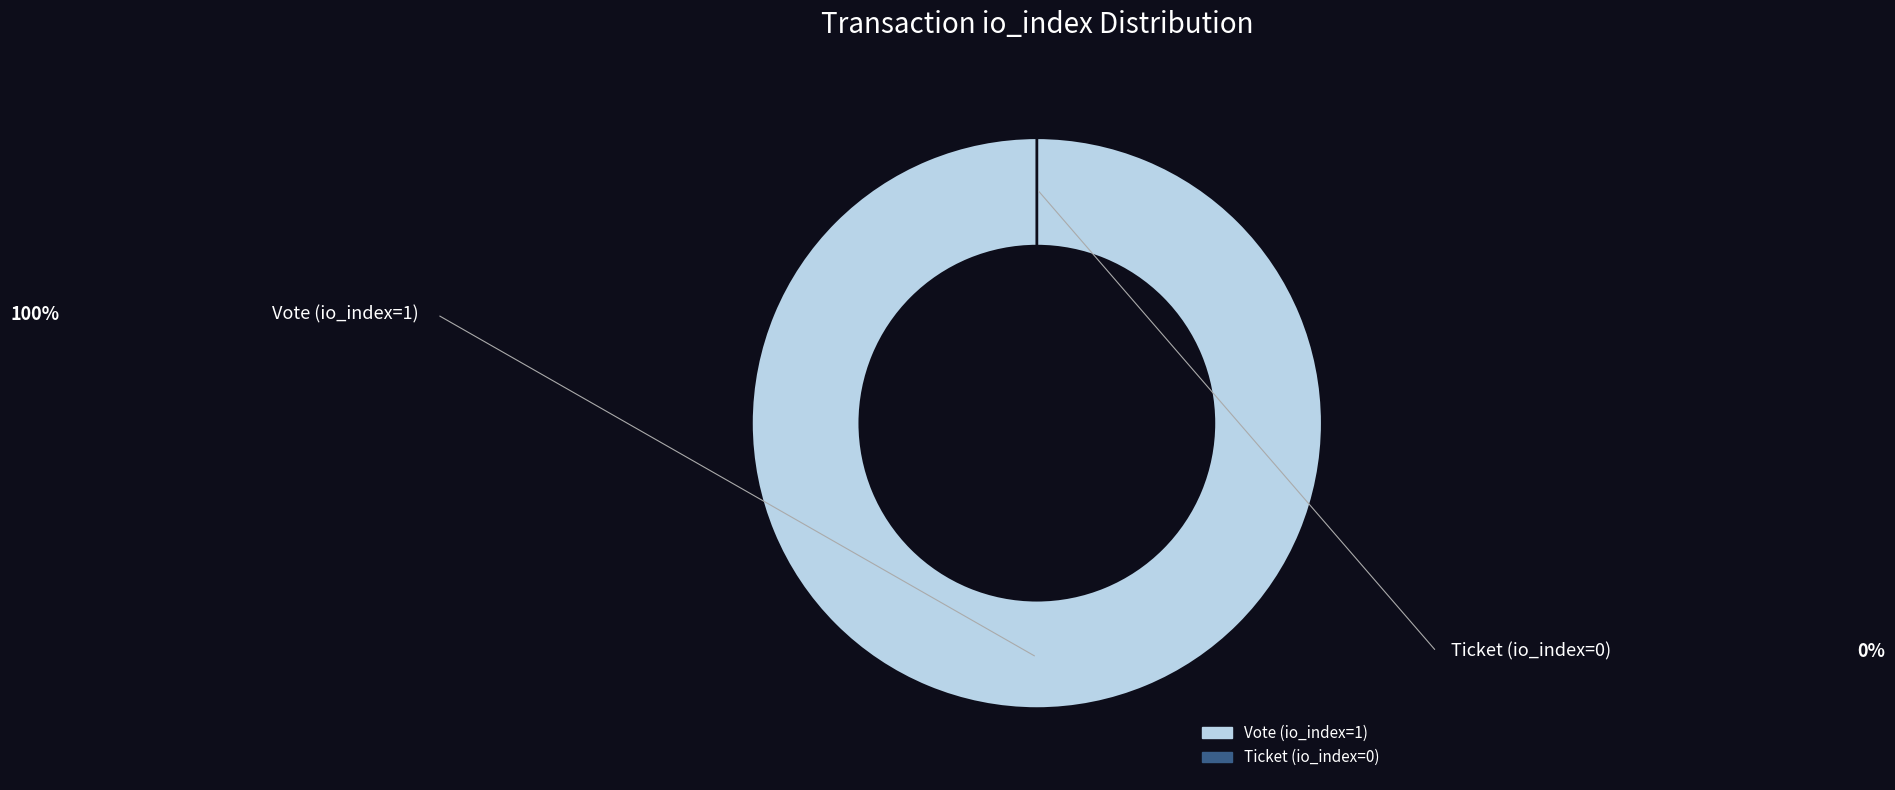

How many slices are in this pie chart?

2